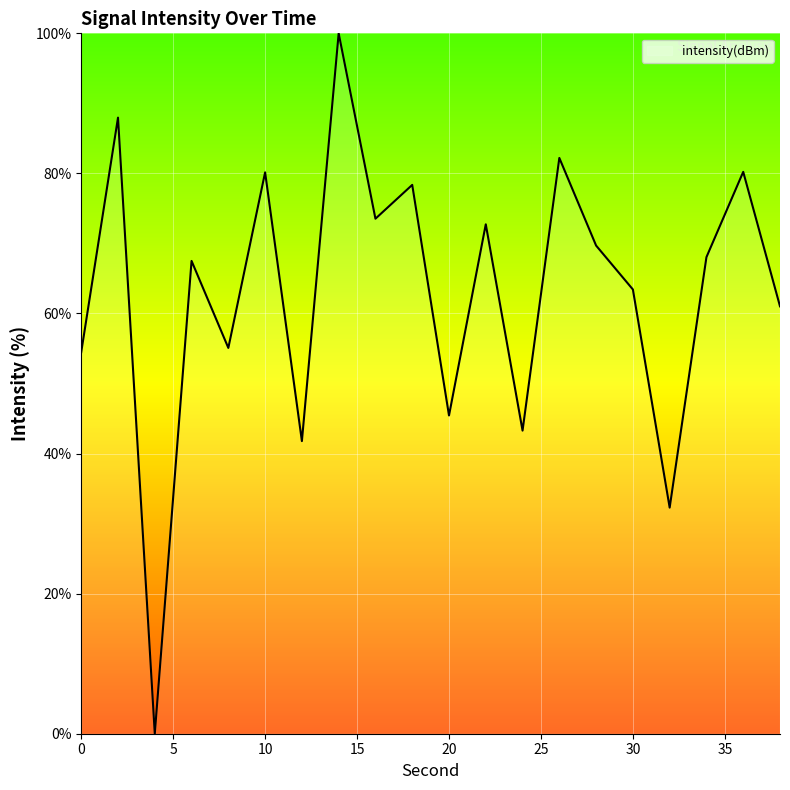

What is the greatest value displayed?

100.0